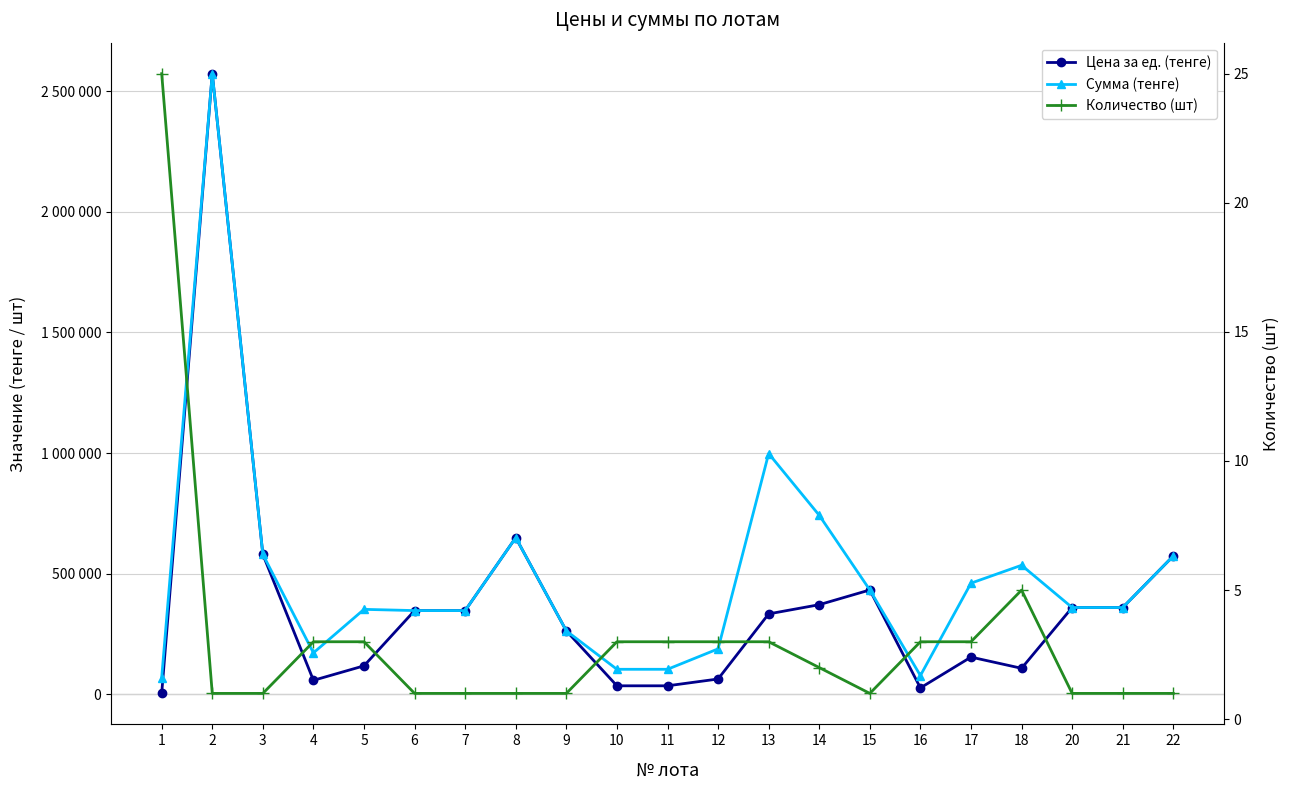

At how many categories does at least one series exceed 714384?

3